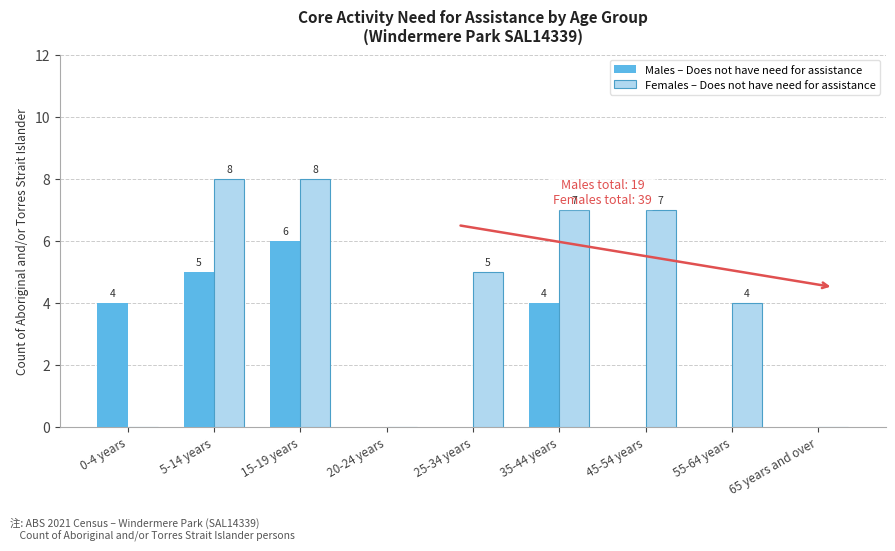

True or false: Females – Does not have need for assistance has a value of 14 at 5-14 years.

False